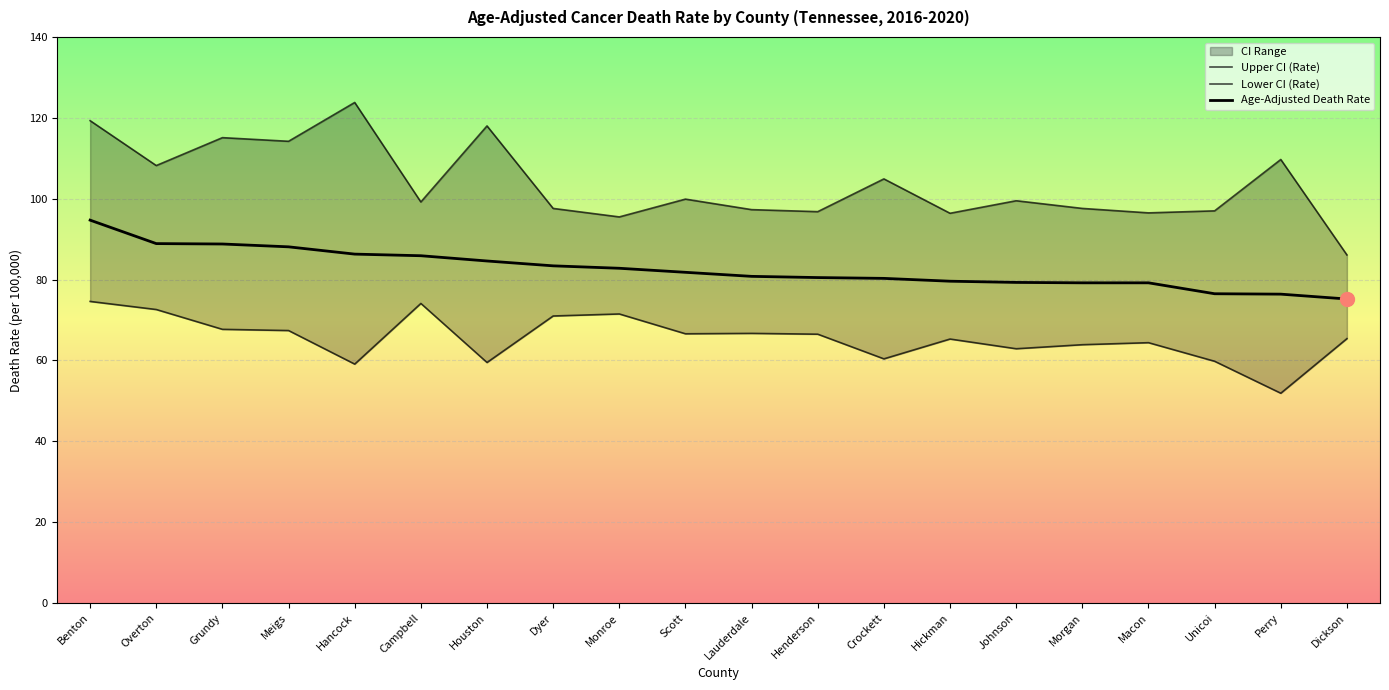

True or false: Lower CI (Rate) has more than 1 points higher than both neighbors.

True